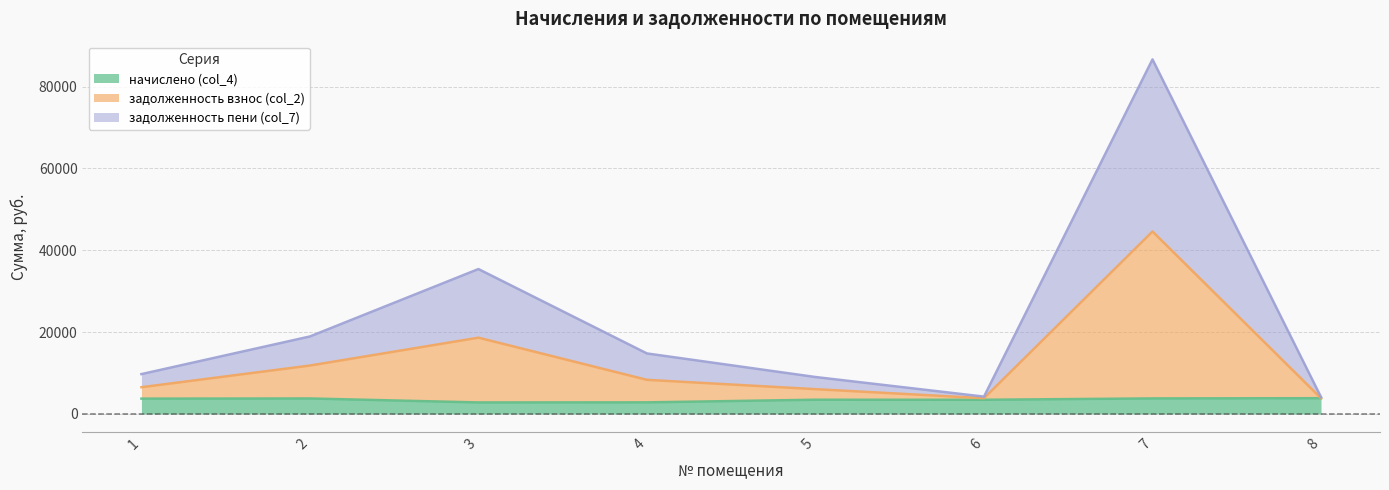

Which series has the largest total across all categories?

задолженность взнос (col_2)